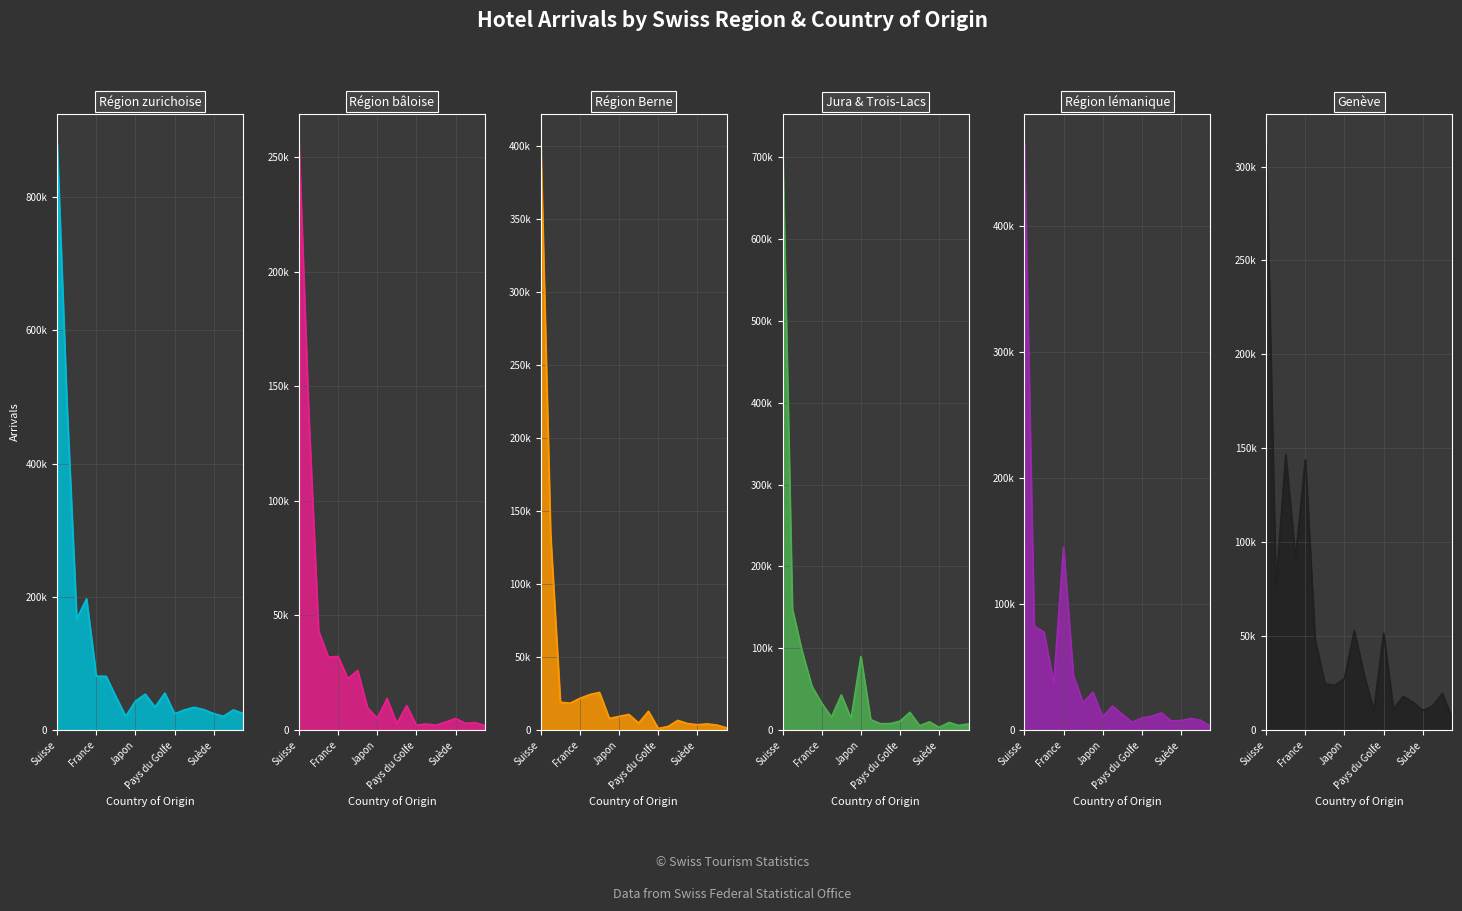

What is the value of the Région zurichoise (Arrivées) point at the 5th from the left?

80787